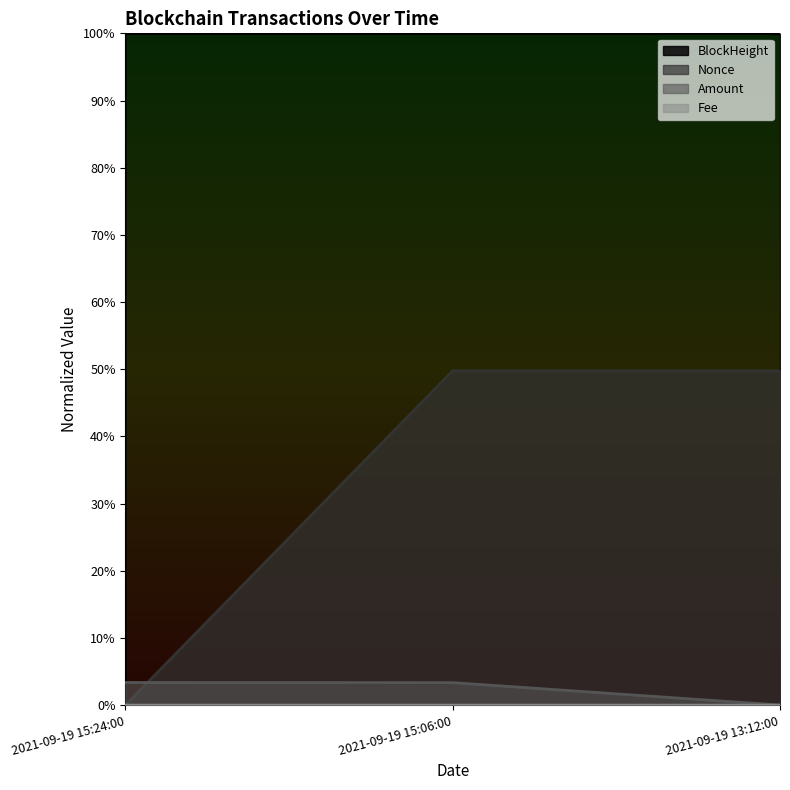

Where is Amount nearest to the value 0?

2021-09-19 13:12:00